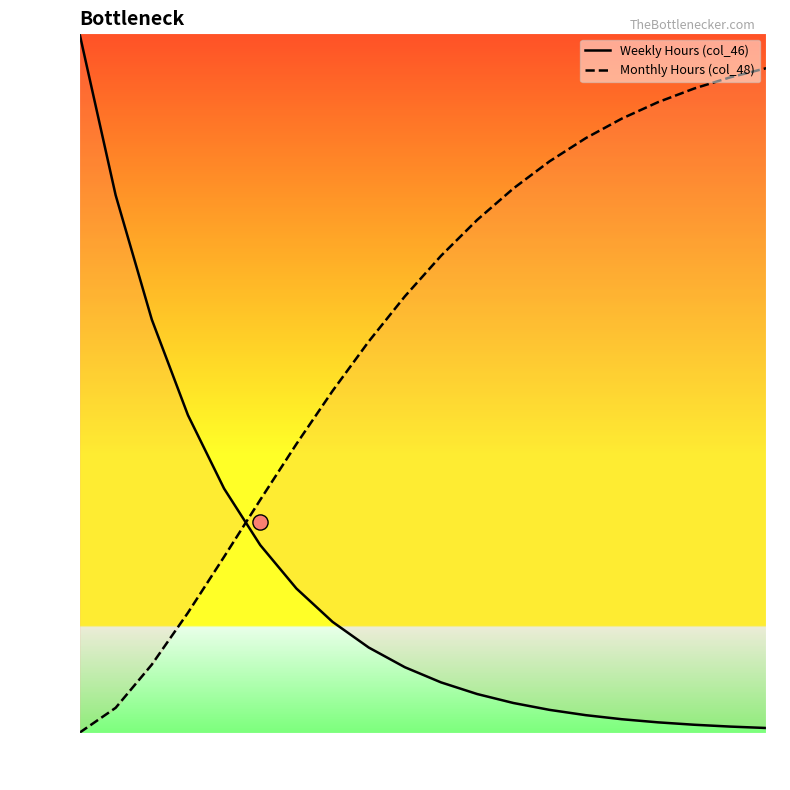

Which series has the widest spread of Y values?

Weekly Hours (col_46)